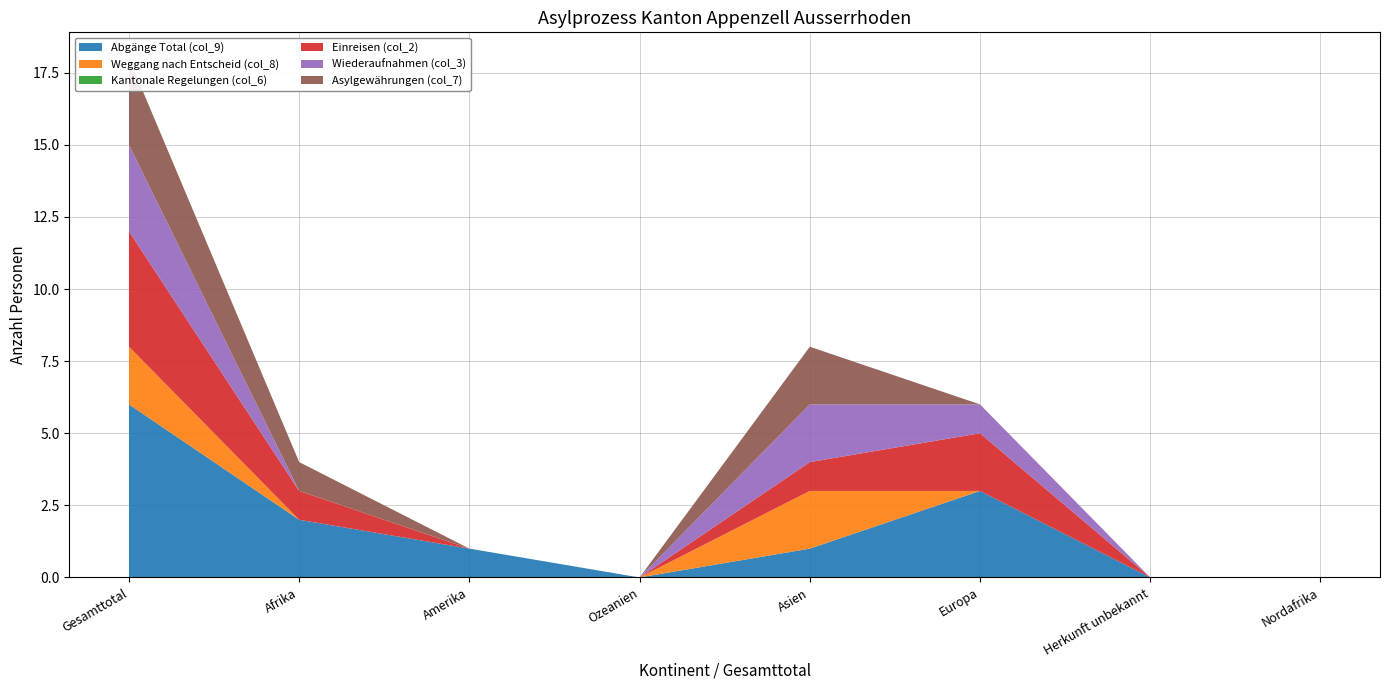

Reading left to right, what are all the values shown in this chart?

Abgänge Total (col_9): Gesamttotal=6	Afrika=2	Amerika=1	Ozeanien=0	Asien=1	Europa=3	Herkunft unbekannt=0	Nordafrika=0
Weggang nach Entscheid (col_8): Gesamttotal=2	Afrika=0	Amerika=0	Ozeanien=0	Asien=2	Europa=0	Herkunft unbekannt=0	Nordafrika=0
Kantonale Regelungen (col_6): Gesamttotal=0	Afrika=0	Amerika=0	Ozeanien=0	Asien=0	Europa=0	Herkunft unbekannt=0	Nordafrika=0
Einreisen (col_2): Gesamttotal=4	Afrika=1	Amerika=0	Ozeanien=0	Asien=1	Europa=2	Herkunft unbekannt=0	Nordafrika=0
Wiederaufnahmen (col_3): Gesamttotal=3	Afrika=0	Amerika=0	Ozeanien=0	Asien=2	Europa=1	Herkunft unbekannt=0	Nordafrika=0
Asylgewährungen (col_7): Gesamttotal=3	Afrika=1	Amerika=0	Ozeanien=0	Asien=2	Europa=0	Herkunft unbekannt=0	Nordafrika=0